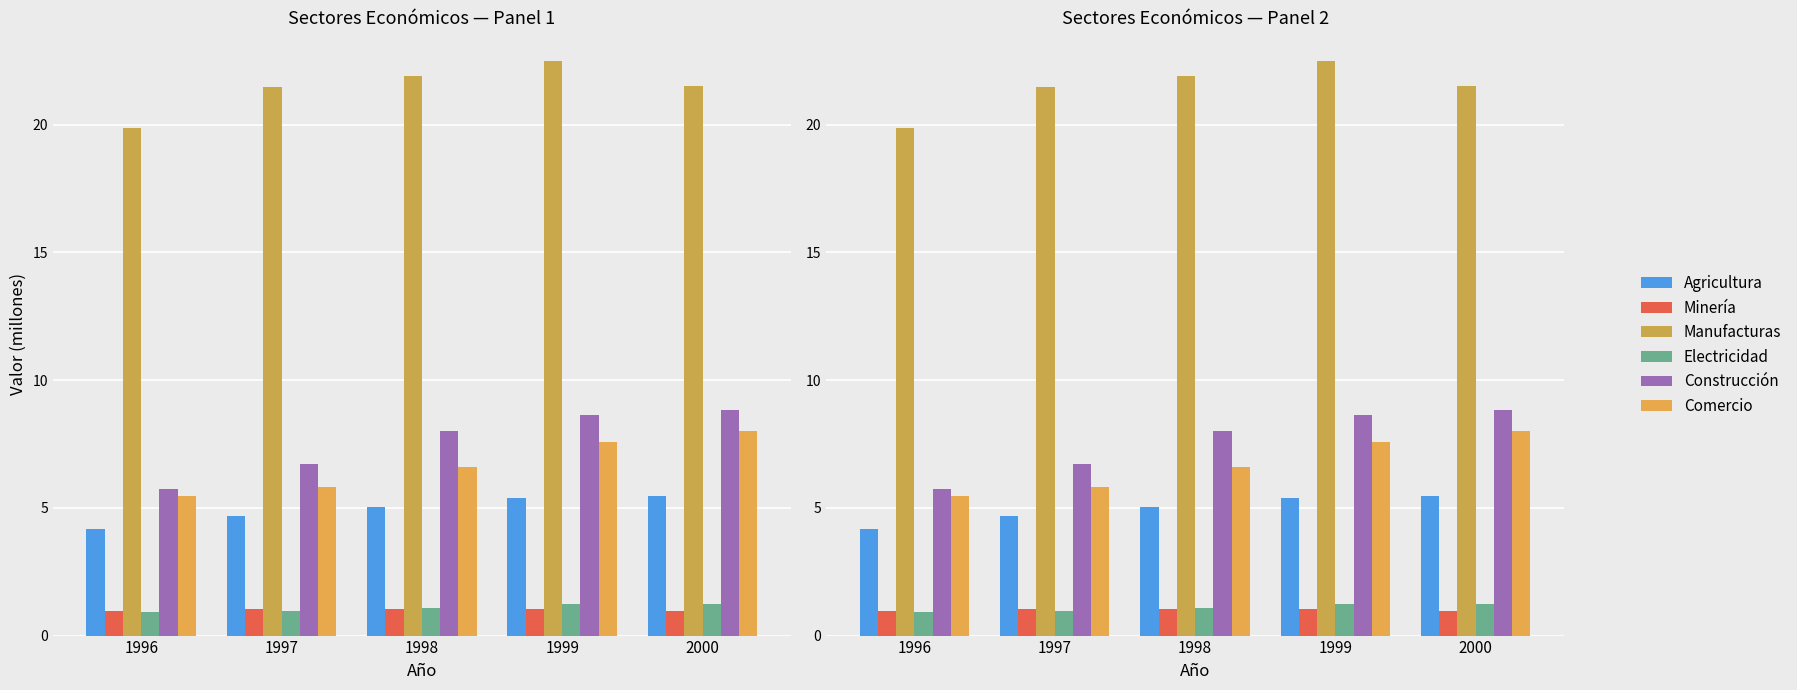

What is the sum of the Comercio values at 2000 and 1999?

15.6